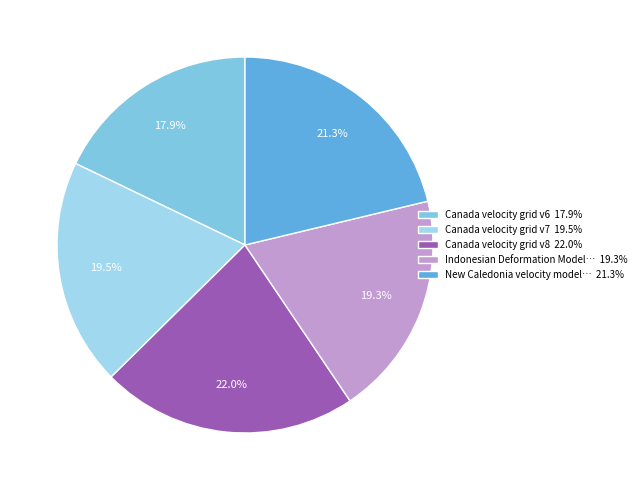

How many segments does this pie chart have?

5